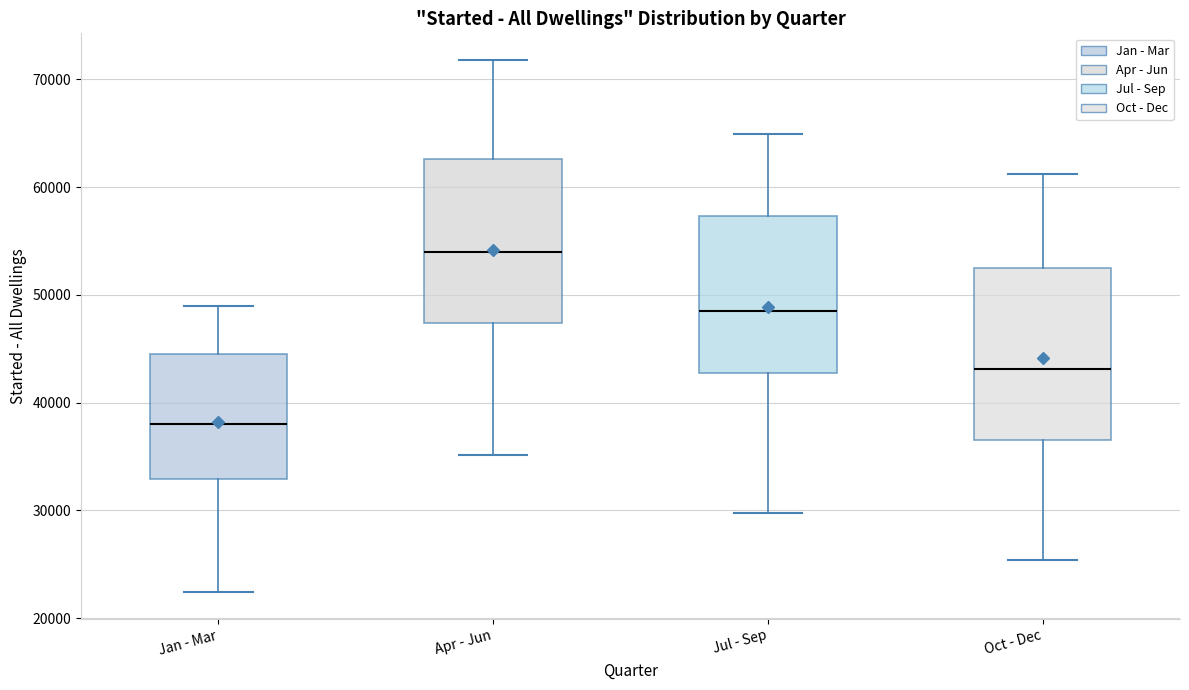

Reading left to right, read every box against the y-axis: the position of its median line, the range the box covers, and the ends of its whiskers. The values are not printed on the chart, so give them approximately, as read against the axis.

Jan - Mar: median 38000, box 33000 to 44000, whiskers 22000 to 49000
Apr - Jun: median 54000, box 47000 to 63000, whiskers 35000 to 72000
Jul - Sep: median 49000, box 43000 to 57000, whiskers 30000 to 65000
Oct - Dec: median 43000, box 37000 to 52000, whiskers 25000 to 61000